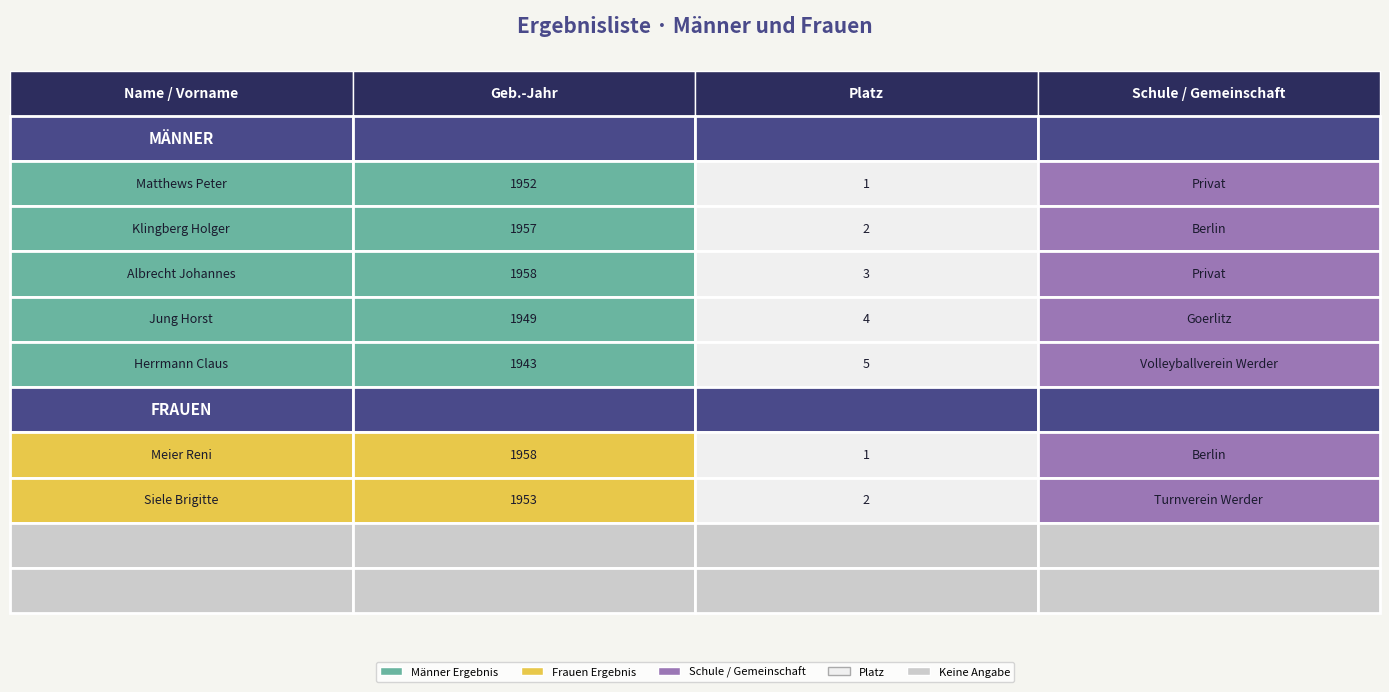

At how many categories does at least one series exceed 1825?

1